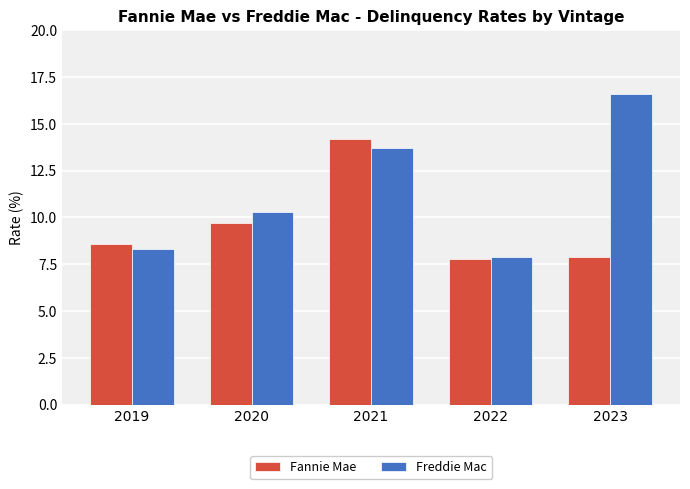

Reading left to right, transcribe all the data shown in this chart.

Fannie Mae: 8.6	9.7	14.2	7.8	7.9
Freddie Mac: 8.3	10.3	13.7	7.9	16.6